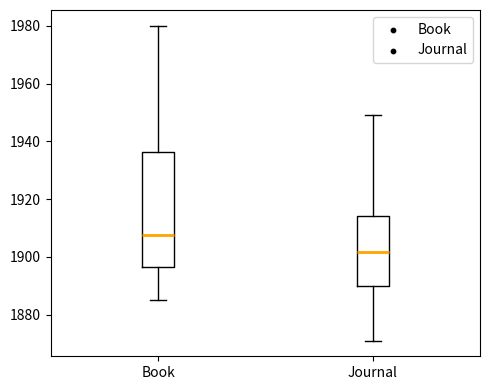

Reading left to right, read every box against the y-axis: the position of its median line, the range the box covers, and the ends of its whiskers. The values are not printed on the chart, so give them approximately, as read against the axis.

Book: median 1908, box 1896 to 1936, whiskers 1886 to 1980
Journal: median 1902, box 1890 to 1914, whiskers 1872 to 1950